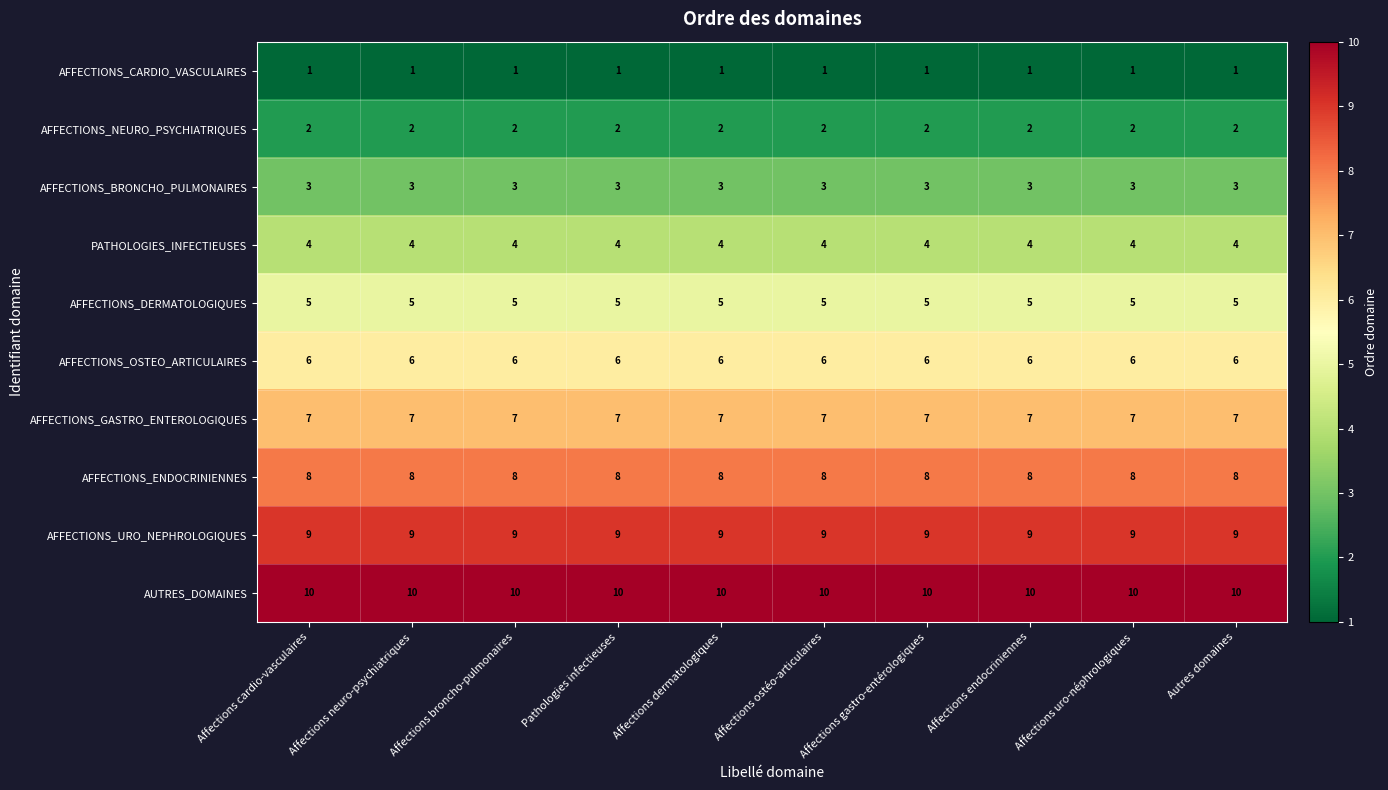

The value of AFFECTIONS_URO_NEPHROLOGIQUES at Affections endocriniennes is 9. True or false?

True